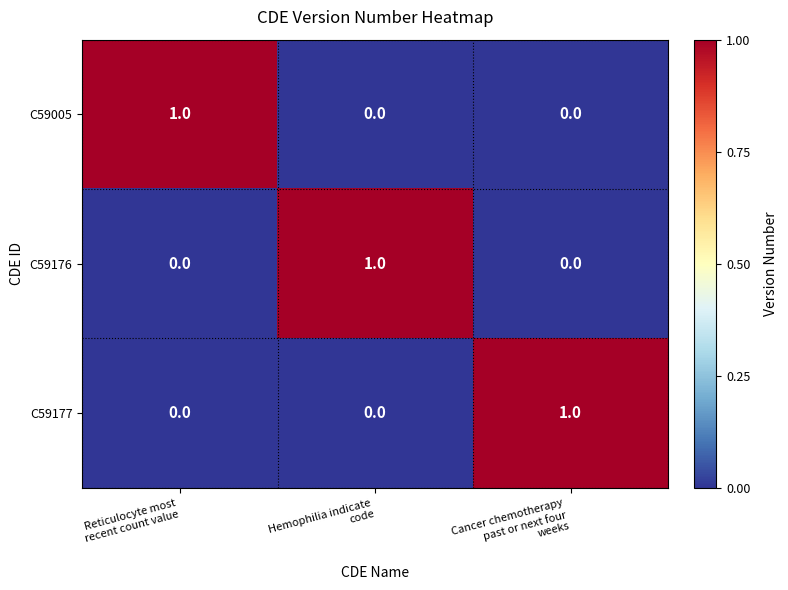

Count the C59005 values in the range 0 to 1.

3